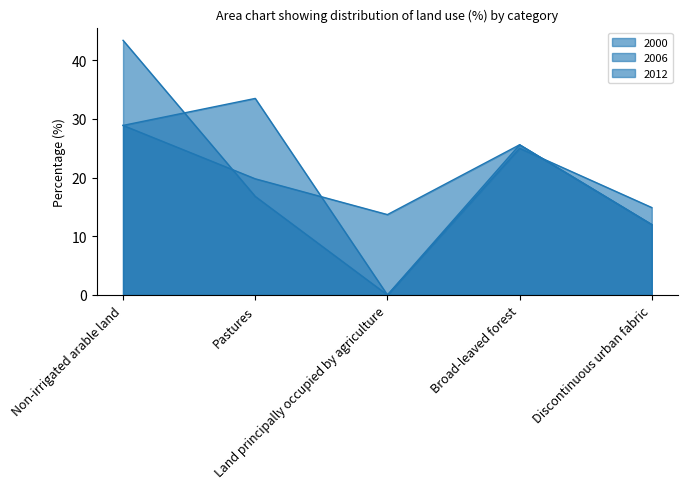

At which label is 2000 closest to 20?

Pastures